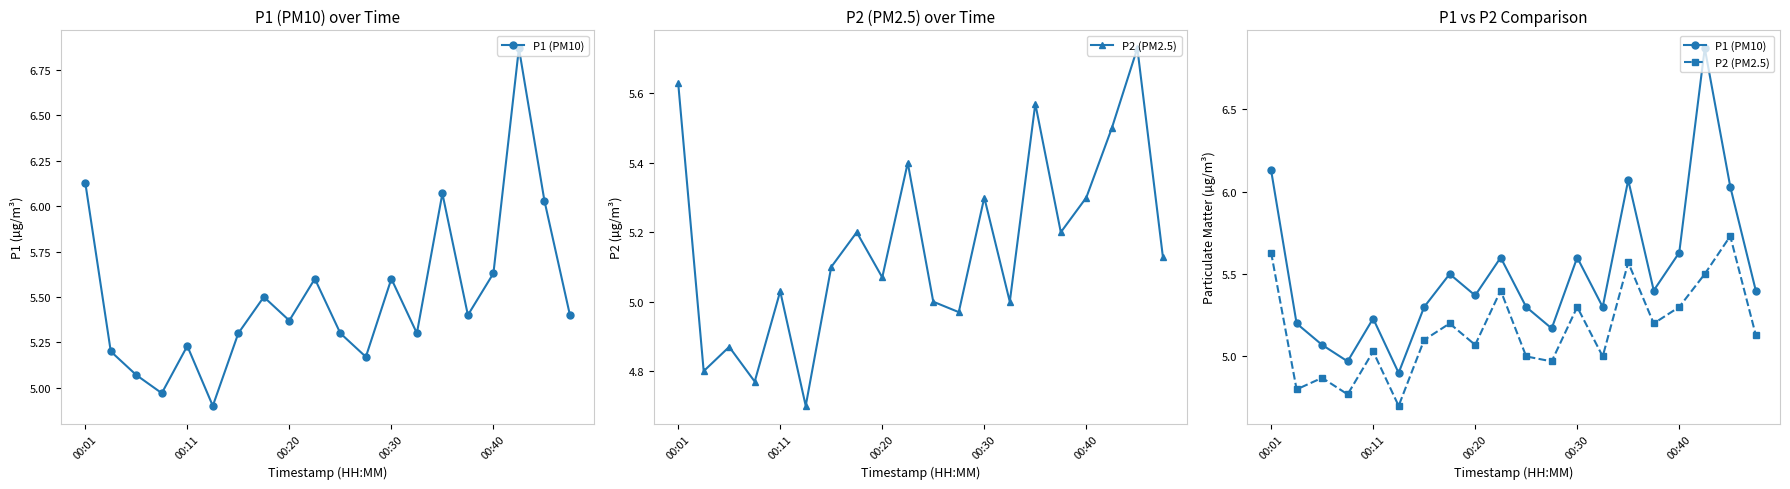

What is the value of the P2 (PM2.5) point at the 7th from the left?

5.1